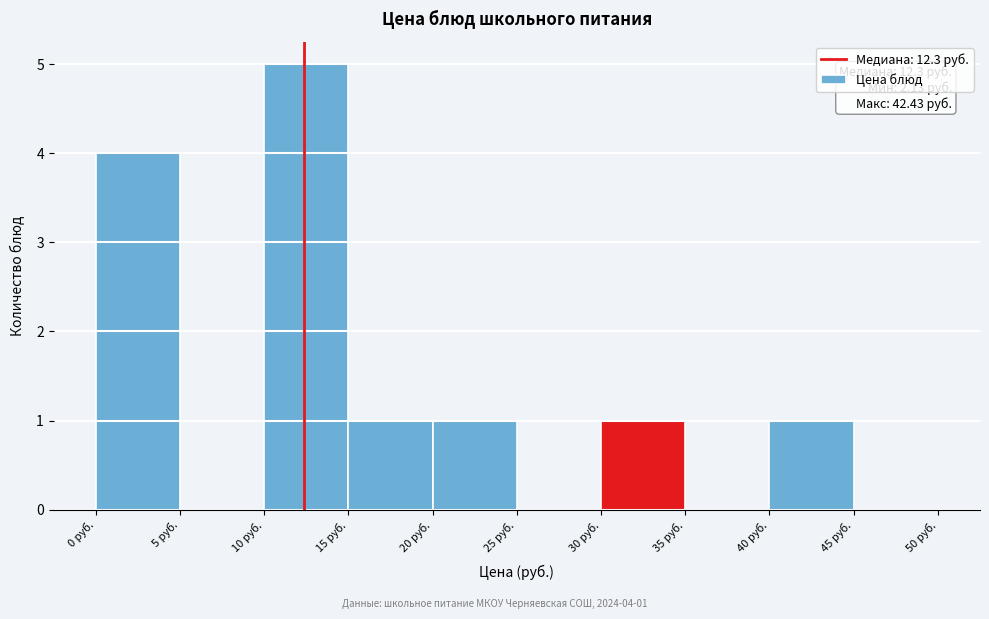

Which range on the x-axis has the tallest bar?

10 to 15